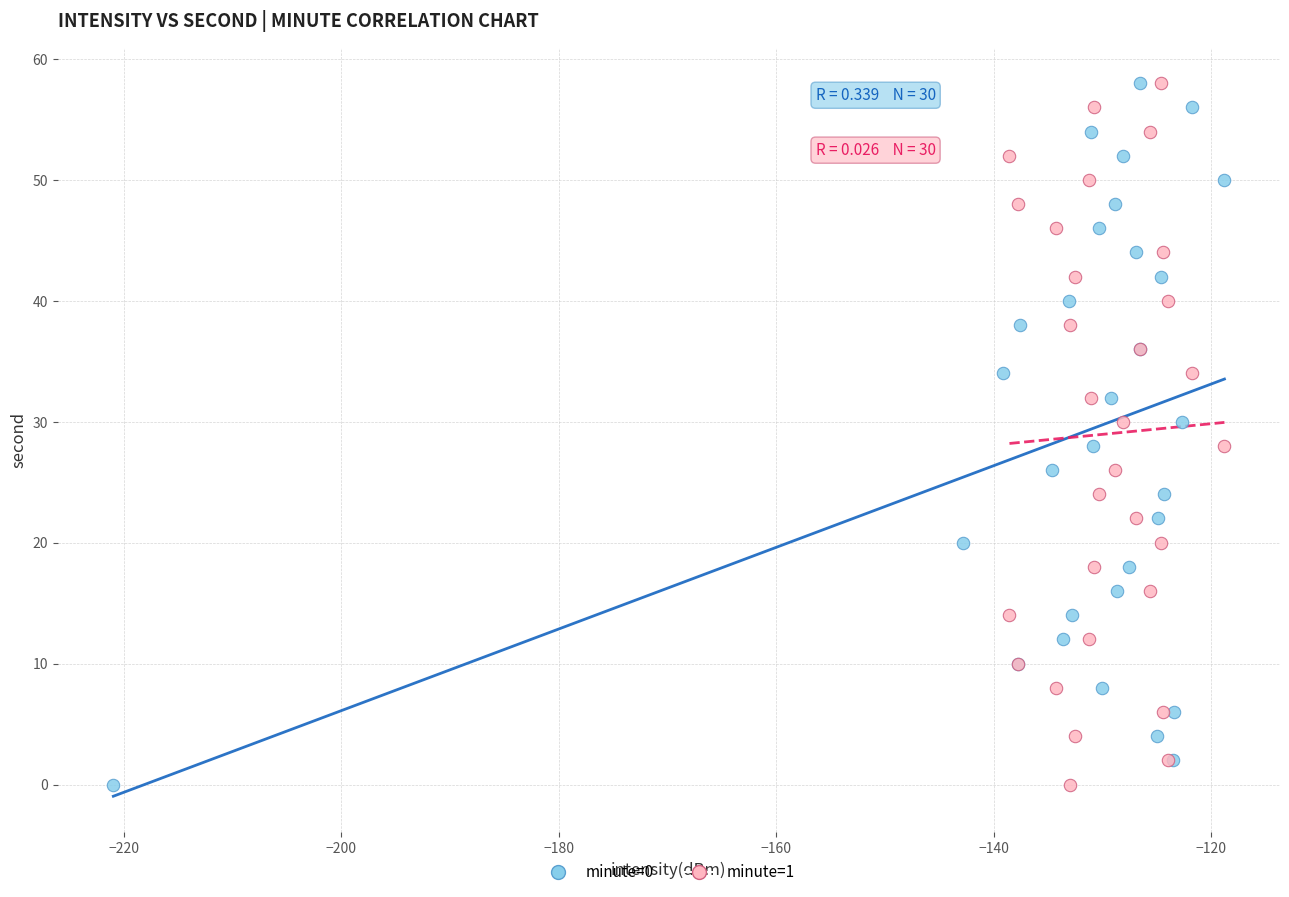

What are all the series names shown in the legend?

minute=0, minute=1